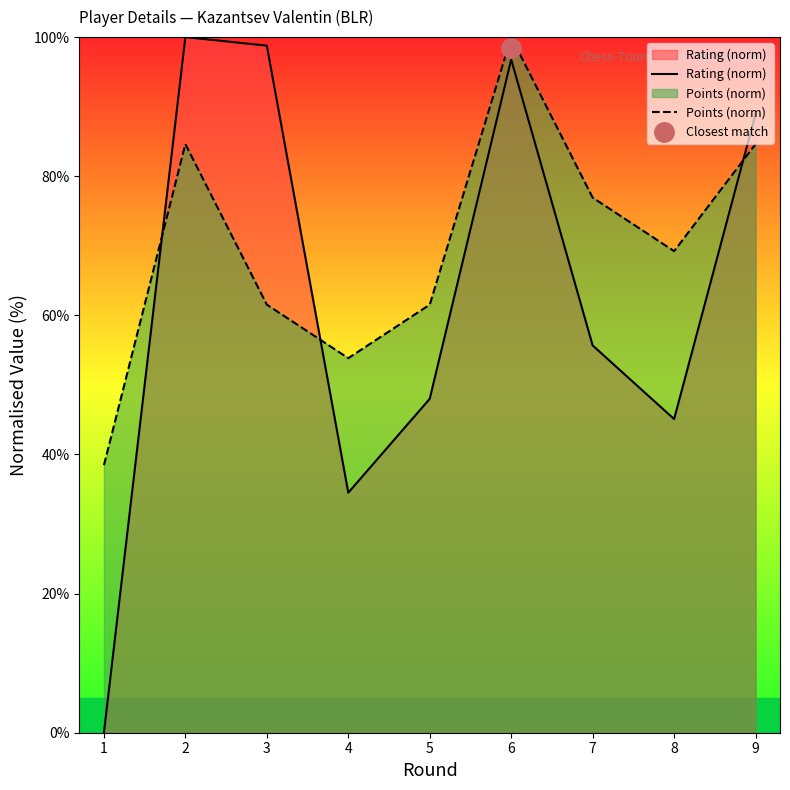

What is the difference between the maximum and second lowest values in the Points (norm) series?

46.2